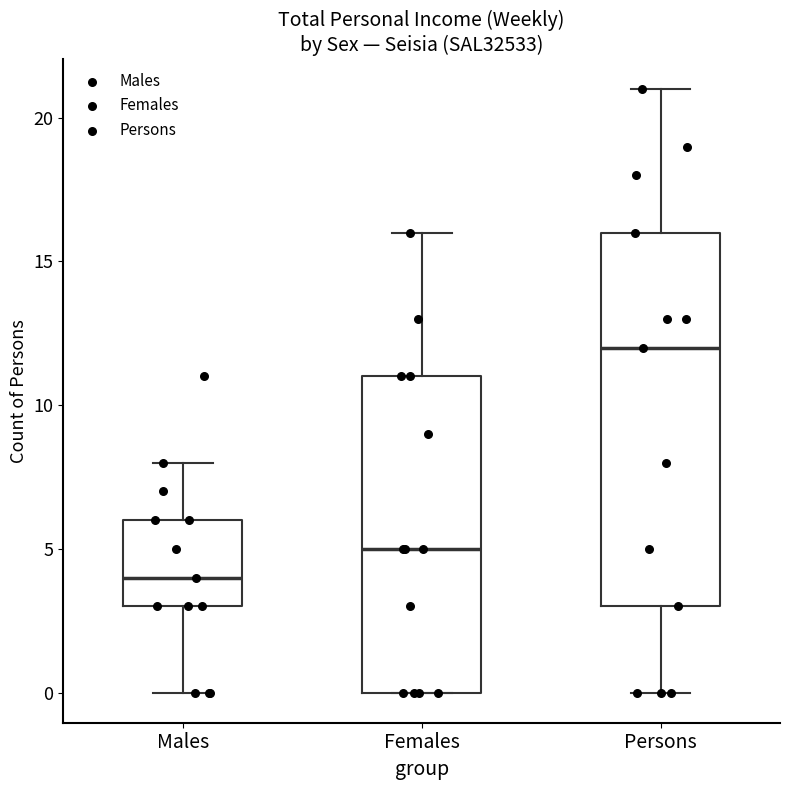

Which box's median line is the lowest?

Males